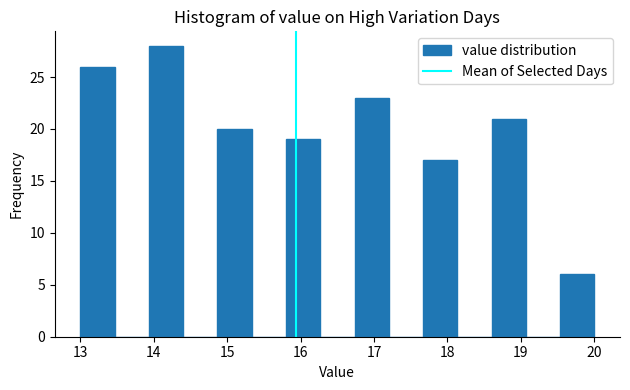

How tall is the bar that spans 16.7 to 17.2 on the x-axis? Neither the bar edges nor the heights are printed on the chart, so give them approximately, as read against the axes.

23